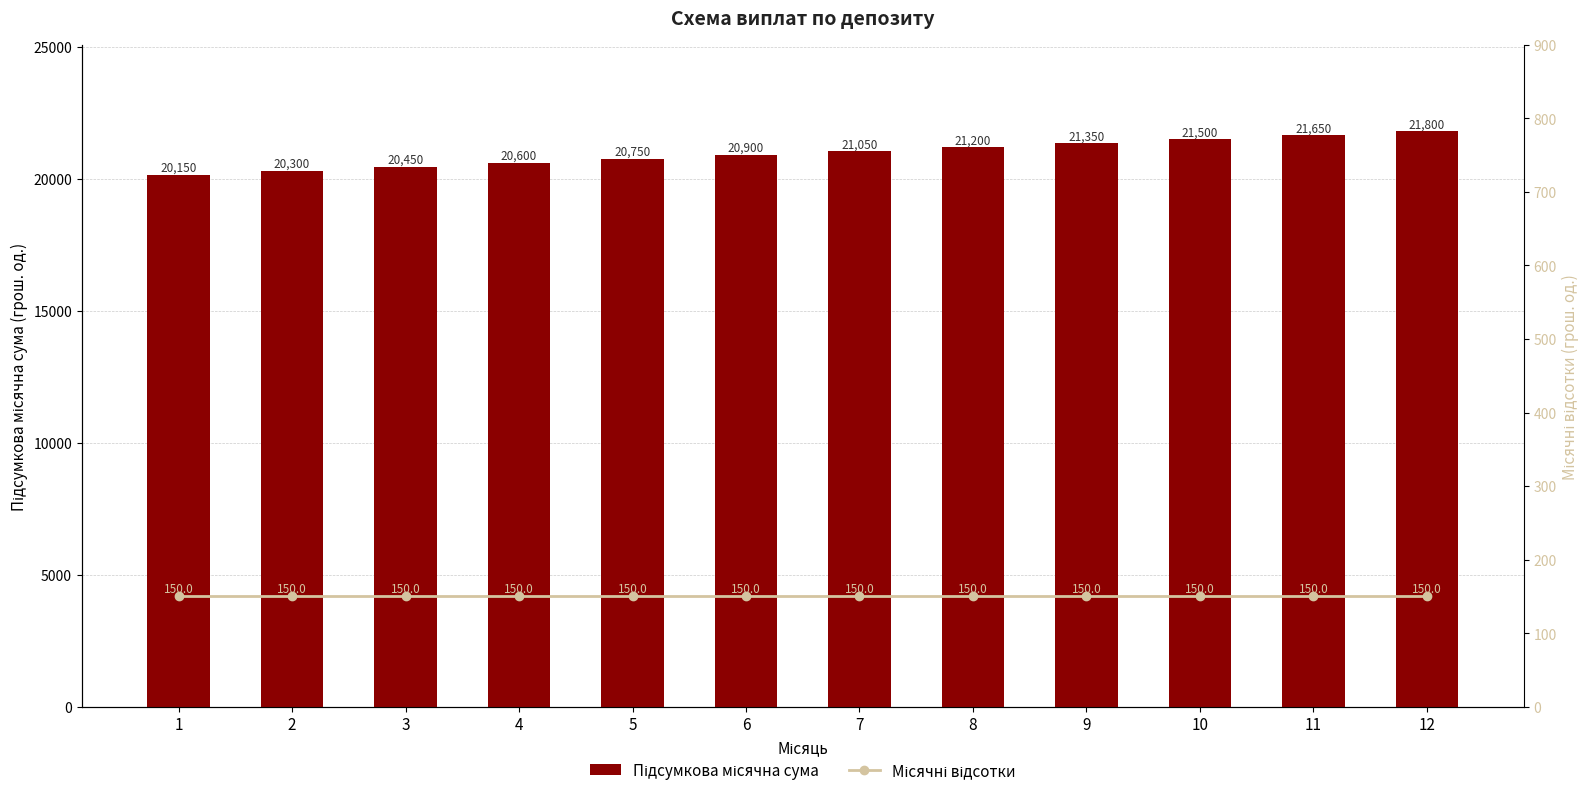

How many data points does each series have?

12